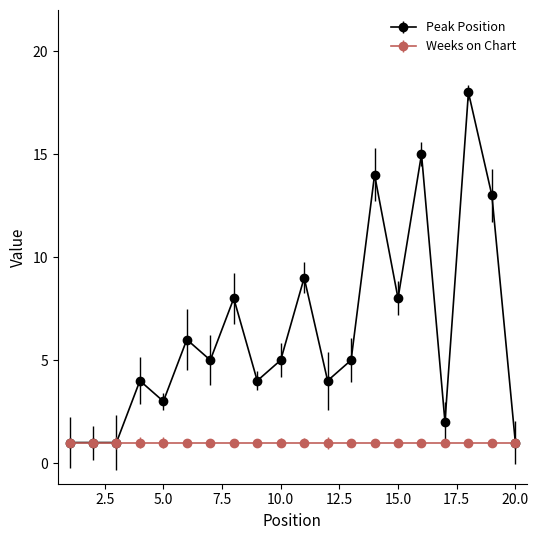

True or false: Peak Position has more than 0 interior local peaks.

True